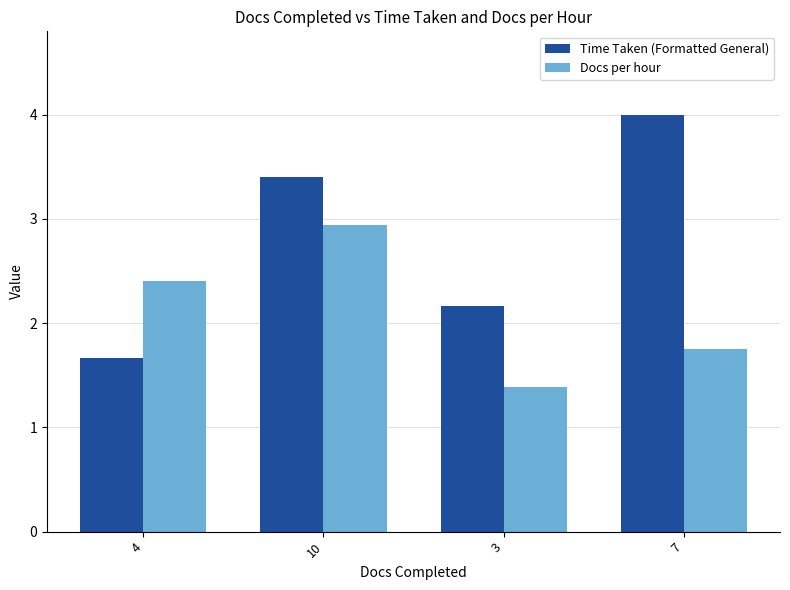

What is the label of the 2nd bar from the right?

3